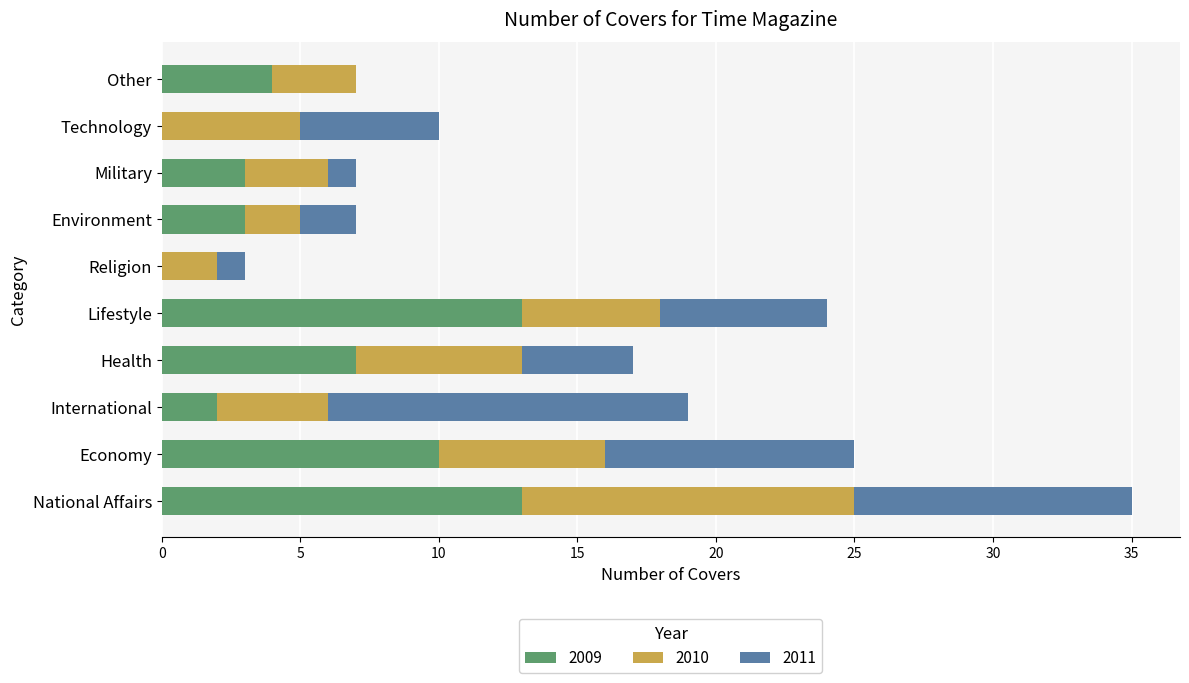

The value of 2009 at Lifestyle is 13. True or false?

True